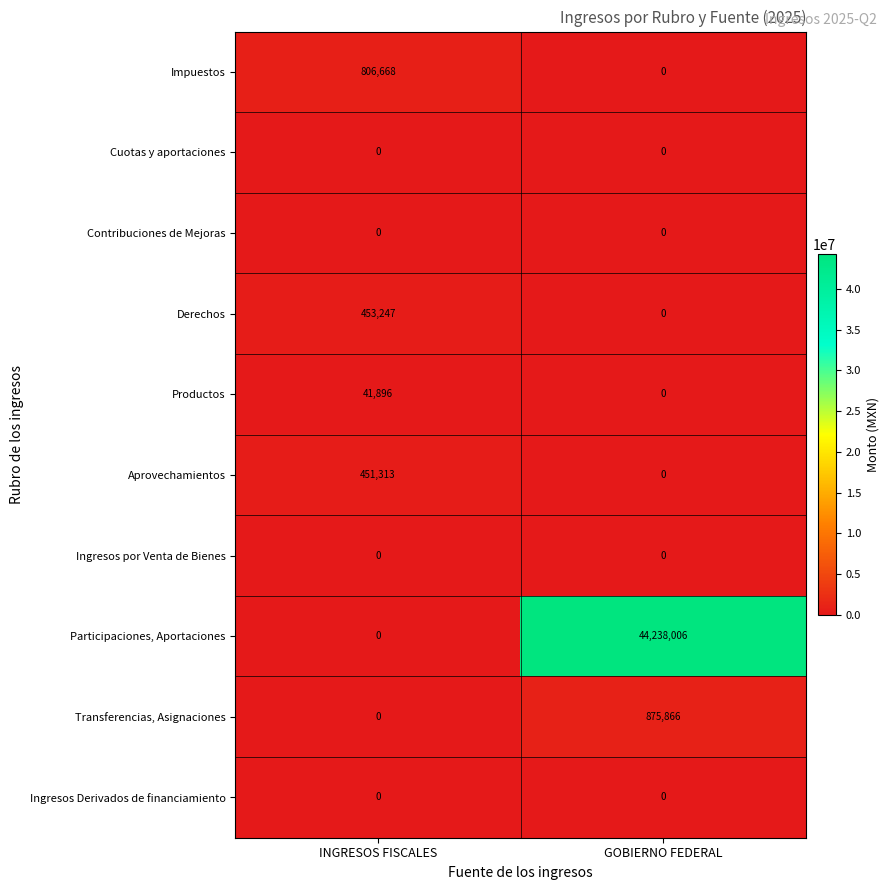

Reading right to left, what are all the values shown in this chart?

Impuestos: 0	806668
Cuotas y aportaciones: 0	0
Contribuciones de Mejoras: 0	0
Derechos: 0	453247
Productos: 0	41896
Aprovechamientos: 0	451313
Ingresos por Venta de Bienes: 0	0
Participaciones, Aportaciones: 44238006	0
Transferencias, Asignaciones: 875866	0
Ingresos Derivados de financiamiento: 0	0